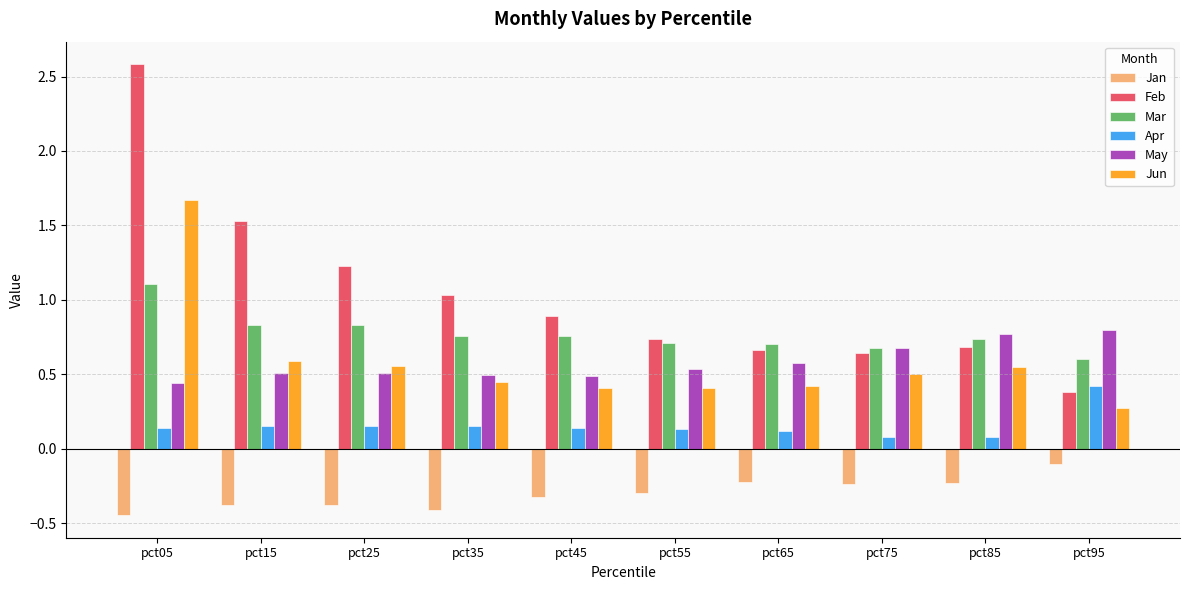

What is the sum of all May values?

5.8